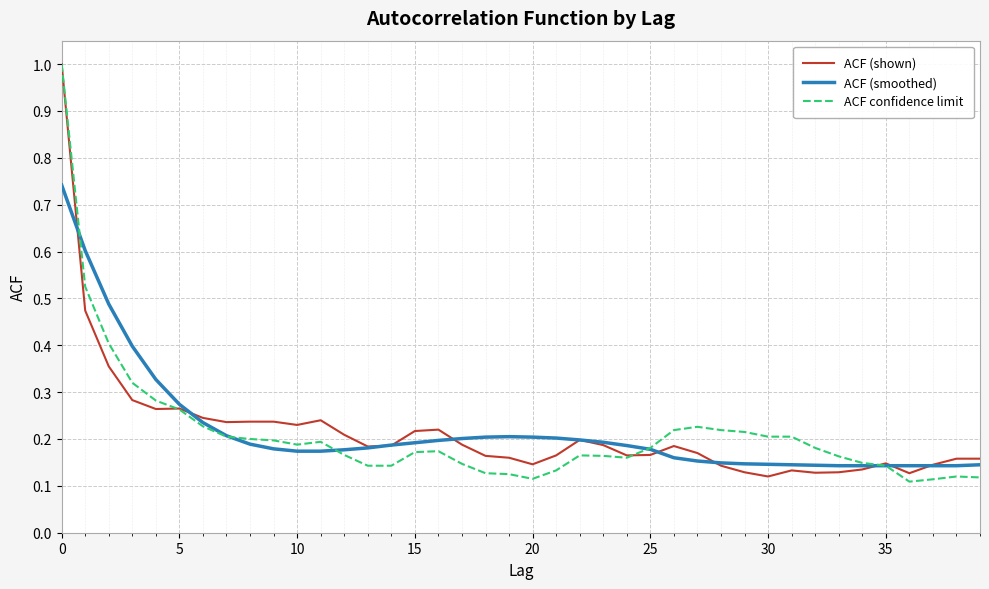

What are all the series names shown in the legend?

ACF (shown), ACF (smoothed), ACF confidence limit